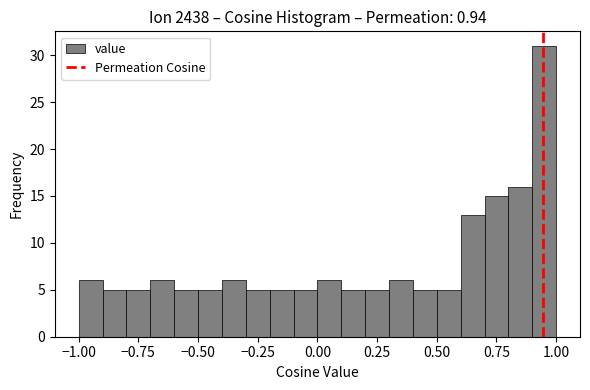

Read against the x-axis, roughly where is the centre of the tallest bar?

0.95